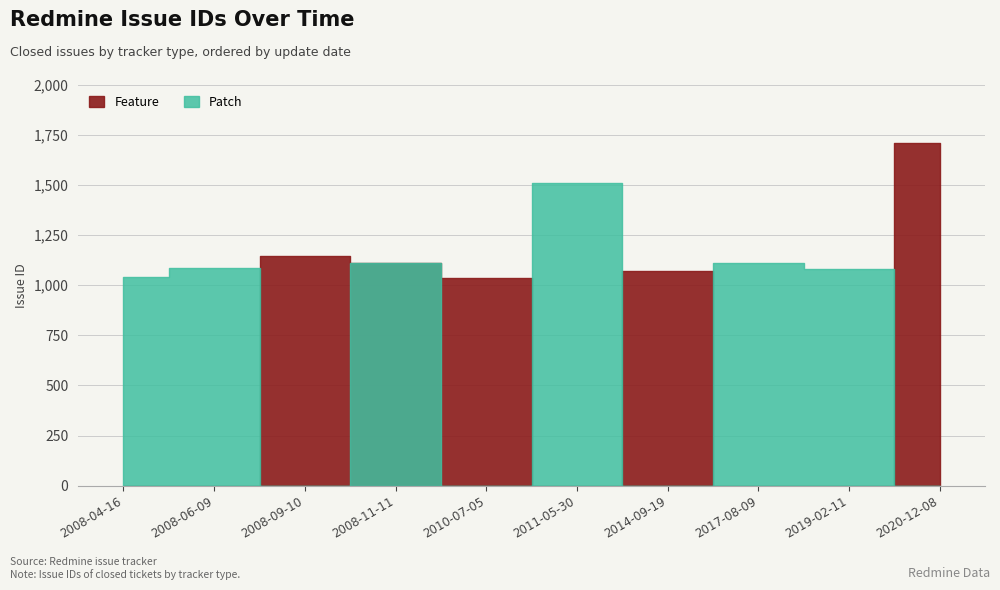

In Feature, how many points are lower than both neighbors (excluding endpoints)?

1